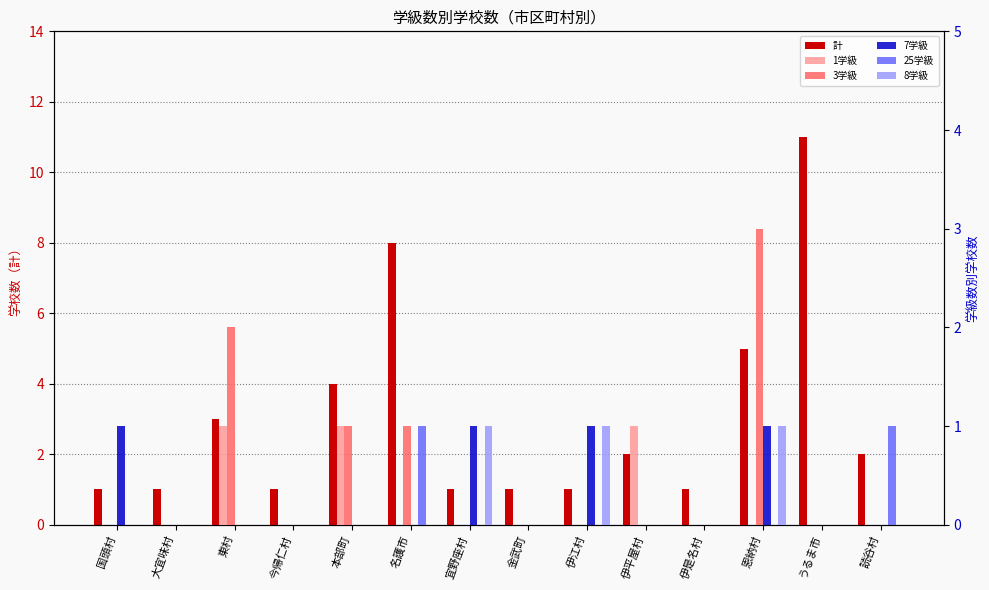

Does the chart contain any negative values?

No